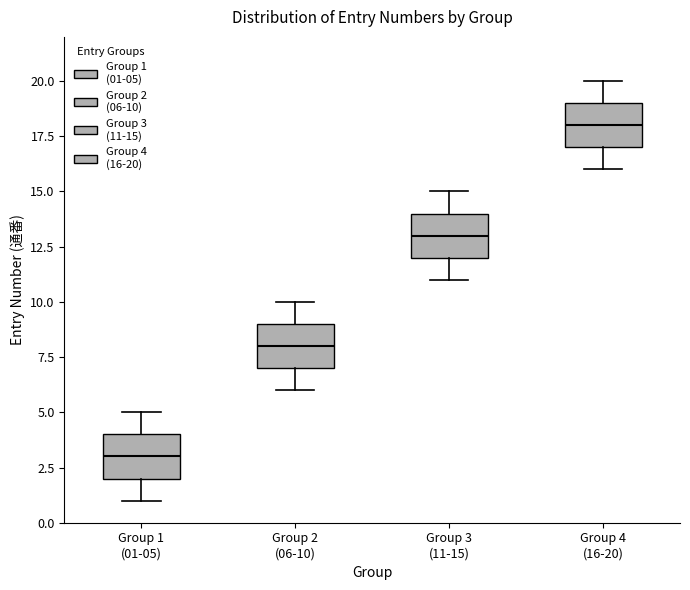

Reading left to right, read every box against the y-axis: the position of its median line, the range the box covers, and the ends of its whiskers. The values are not printed on the chart, so give them approximately, as read against the axis.

Group 1 (01-05): median 3, box 2 to 4, whiskers 1 to 5
Group 2 (06-10): median 8, box 7 to 9, whiskers 6 to 10
Group 3 (11-15): median 13, box 12 to 14, whiskers 11 to 15
Group 4 (16-20): median 18, box 17 to 19, whiskers 16 to 20